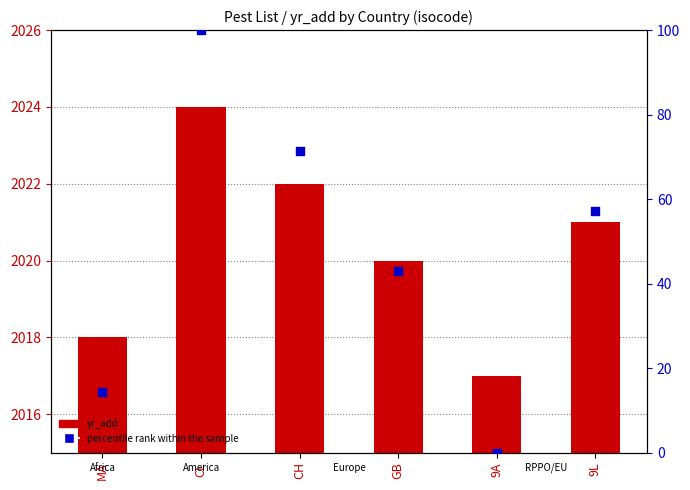

Which series contains the highest Y value?

percentile rank within the sample